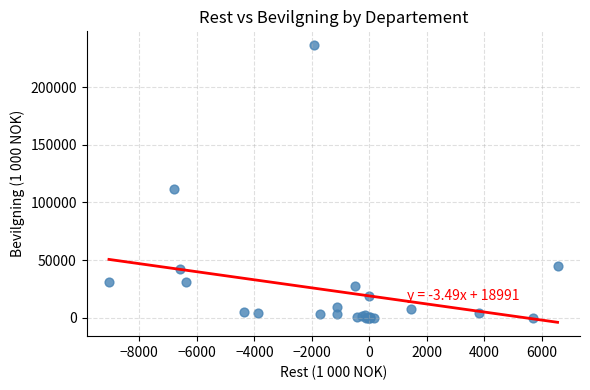

What Y value in the scatter plot is closest to 118183?

111340